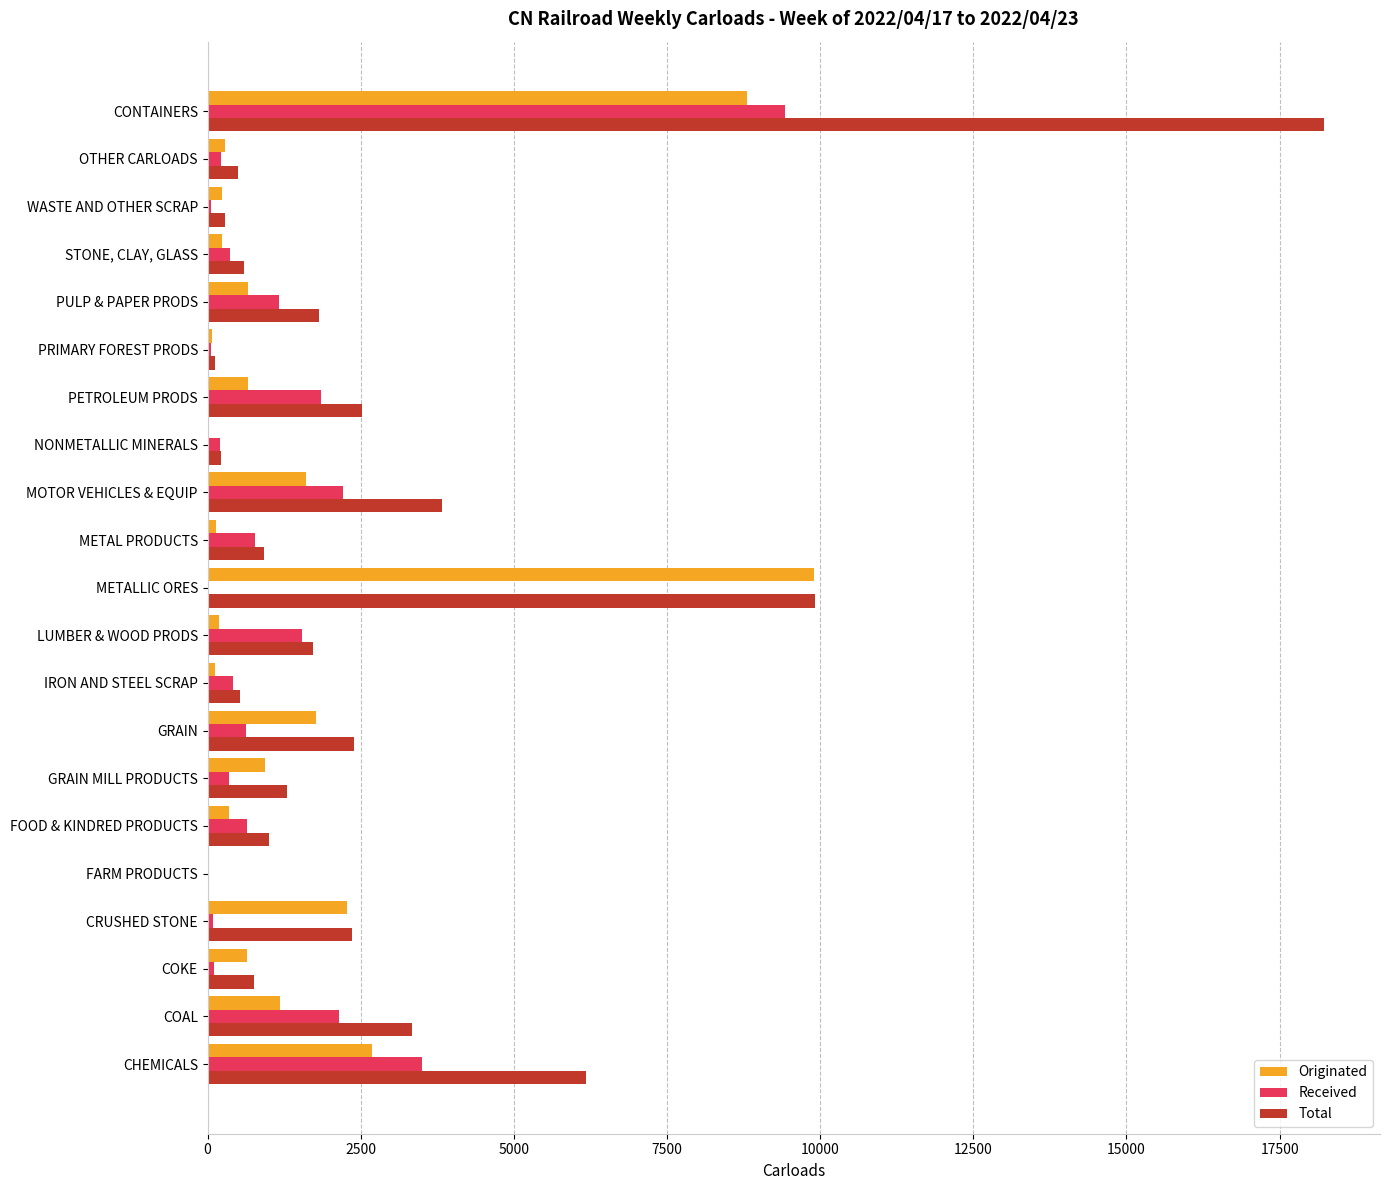

The Originated series shows 651 at COKE. True or false?

True